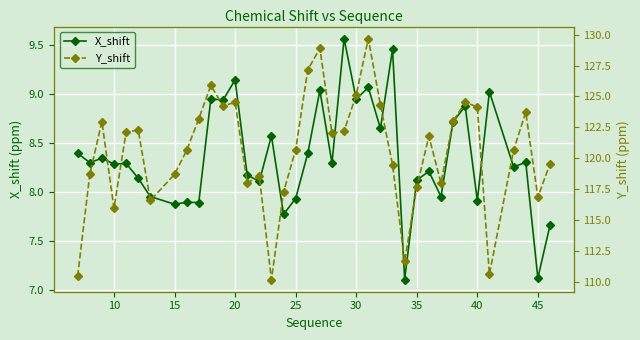

The value of X_shift at 10 is 13.7. True or false?

False